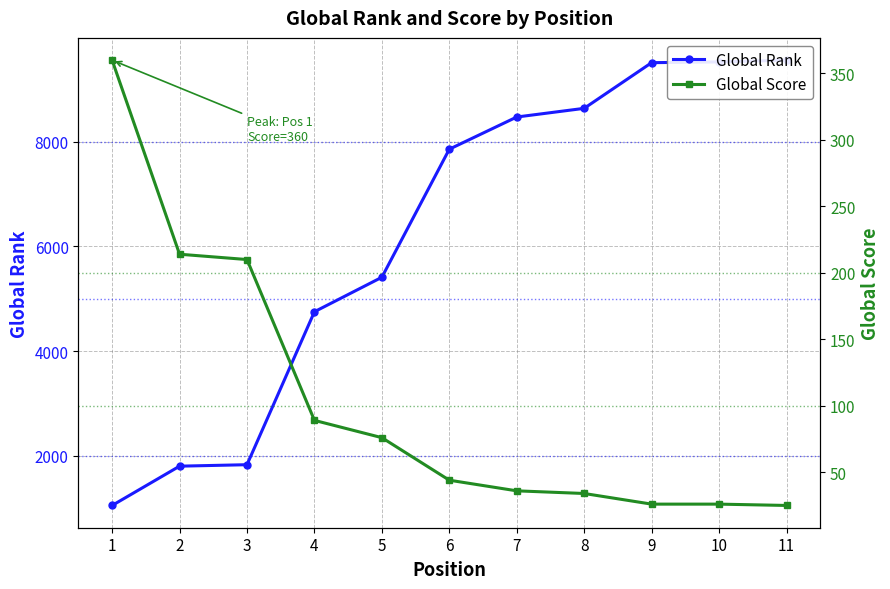

Reading right to left, transcribe all the data shown in this chart.

Global Rank: 11=9562	10=9528	9=9514	8=8641	7=8475	6=7860	5=5412	4=4753	3=1829	2=1801	1=1050
Global Score: 11=25	10=26	9=26	8=34	7=36	6=44	5=76	4=89	3=210	2=214	1=360